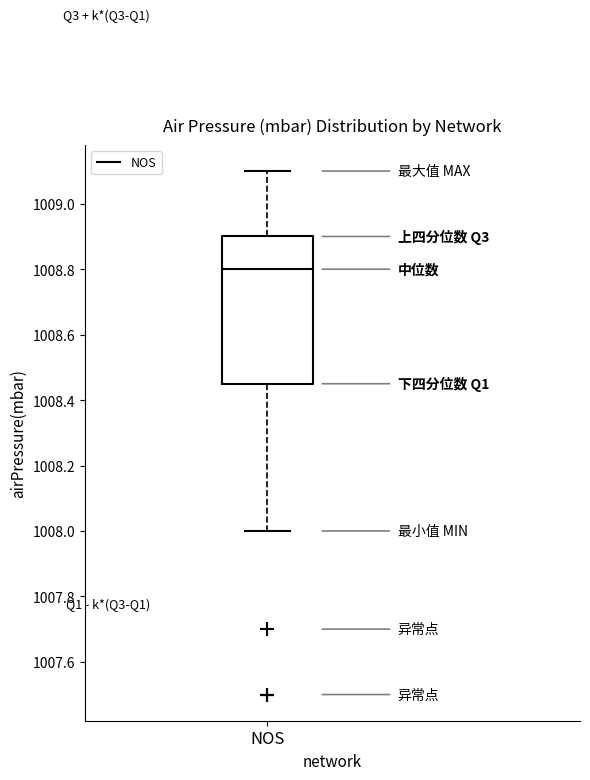

Transcribe this box plot: give where the median line is, the range the box spans, and where the two whiskers end, as read against the y-axis. The values are not printed on the chart, so give them approximately, as read against the axis.

median 1008.80, box 1008.46 to 1008.90, whiskers 1008.00 to 1009.10